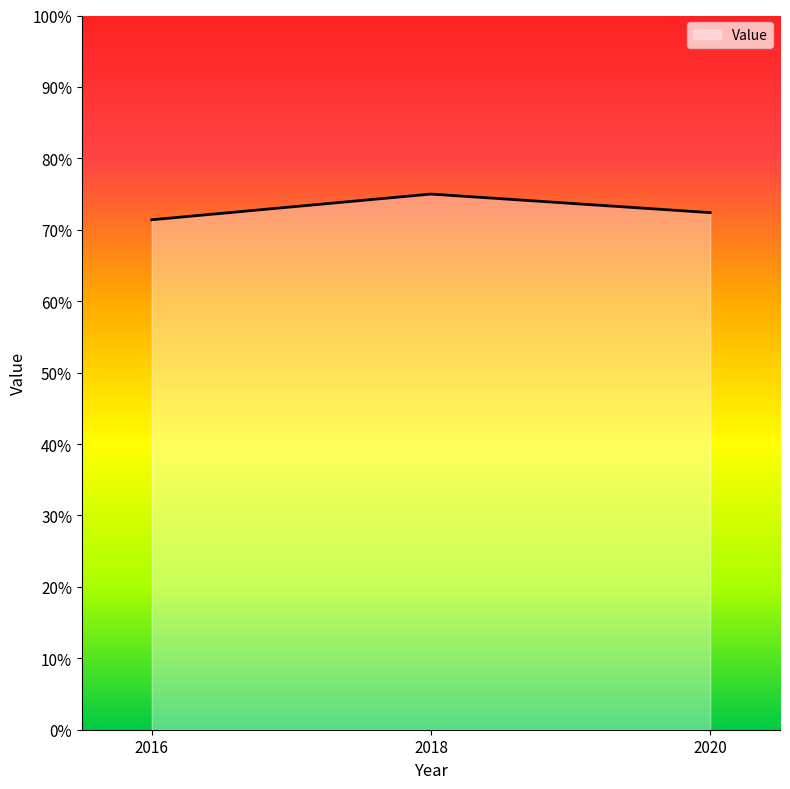

Read the value at 2018.

75.0